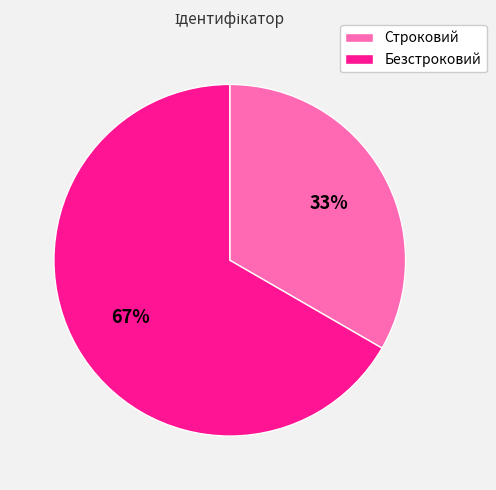

What percentage is the Безстроковий slice, to the nearest percent?

67%